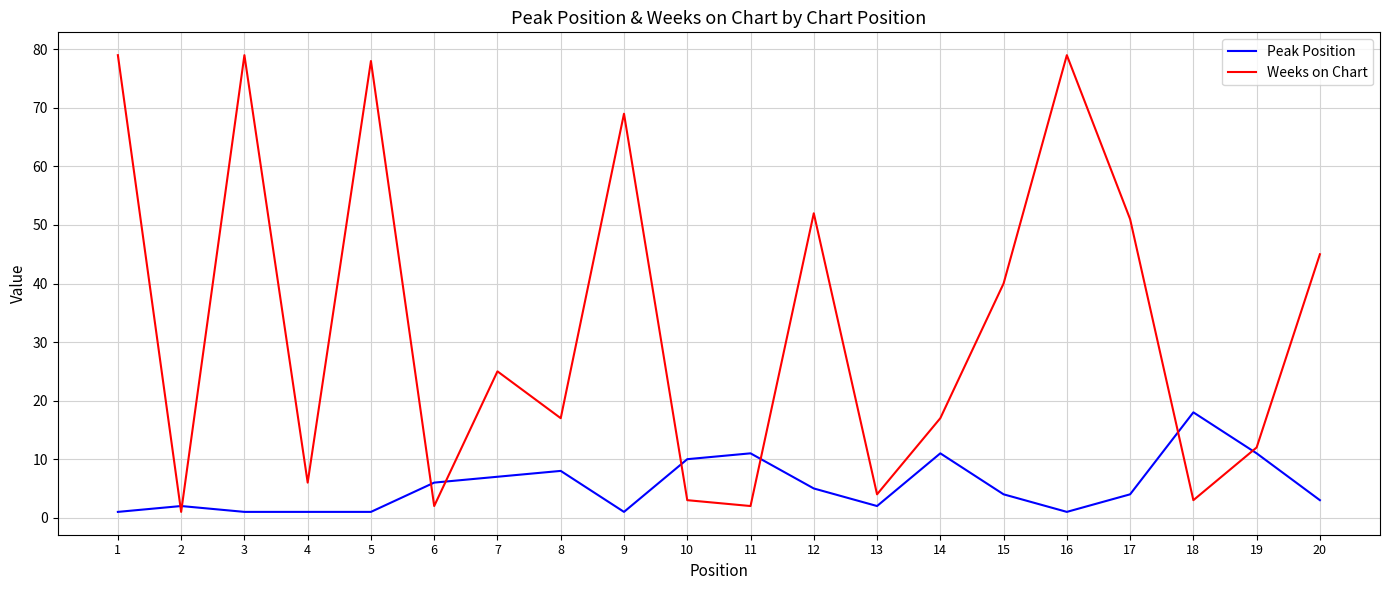

At which label does Peak Position reach its peak?

18